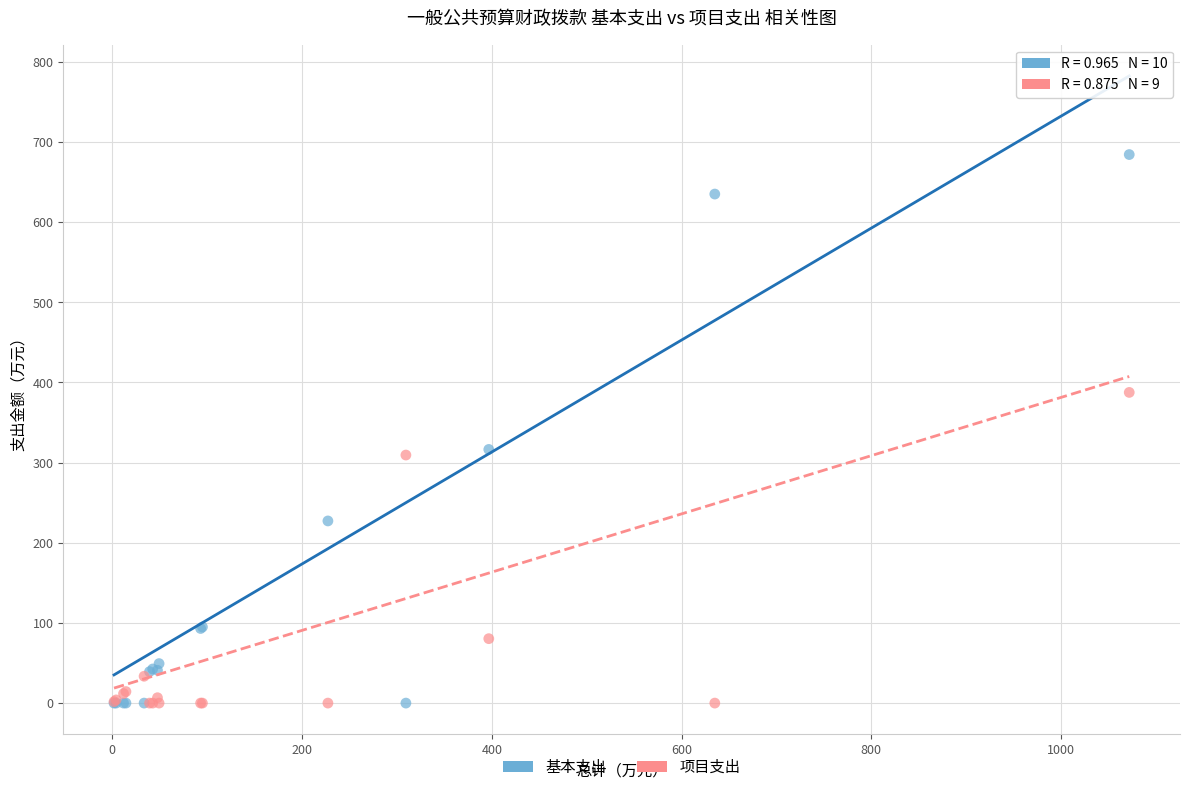

In the 项目支出 series, what Y value is closest to 193?

80.4